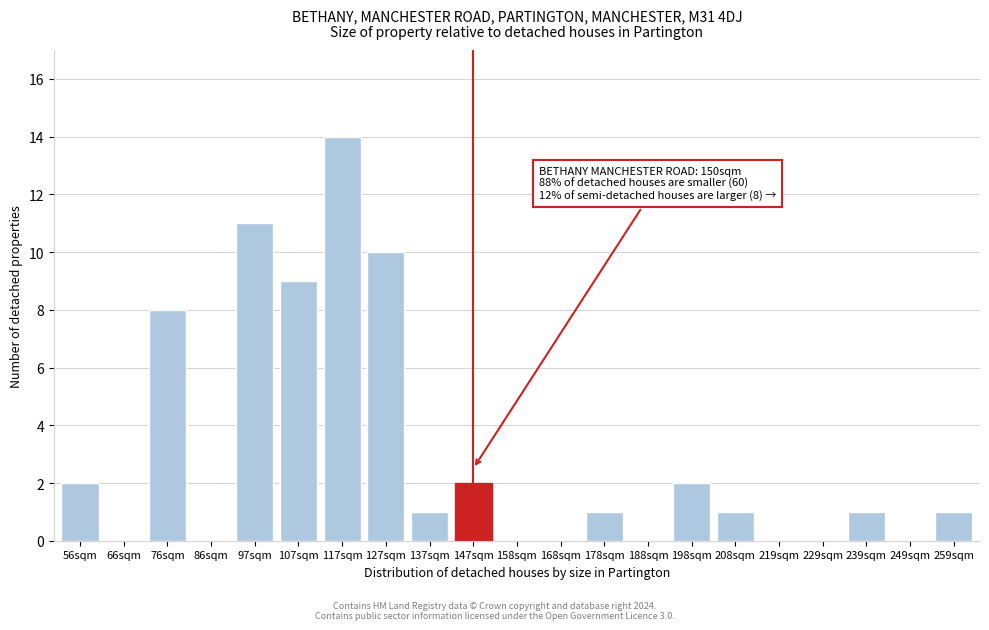

Reading left to right, extract all data points from this chart.

56sqm=2	66sqm=0	76sqm=8	86sqm=0	97sqm=11	107sqm=9	117sqm=14	127sqm=10	137sqm=1	147sqm=2	158sqm=0	168sqm=0	178sqm=1	188sqm=0	198sqm=2	208sqm=1	219sqm=0	229sqm=0	239sqm=1	249sqm=0	259sqm=1